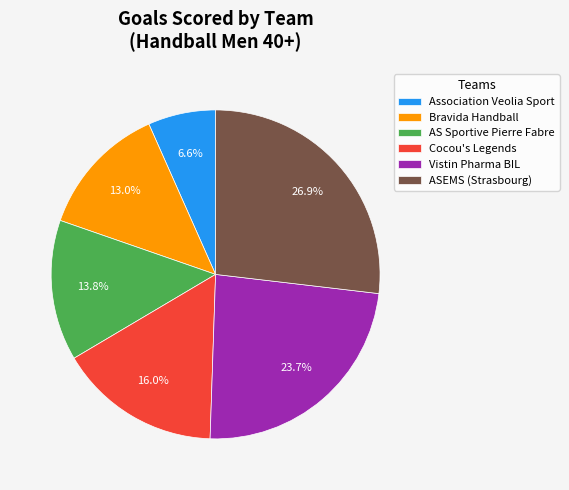

Between Association Veolia Sport and Bravida Handball, which is larger?

Bravida Handball